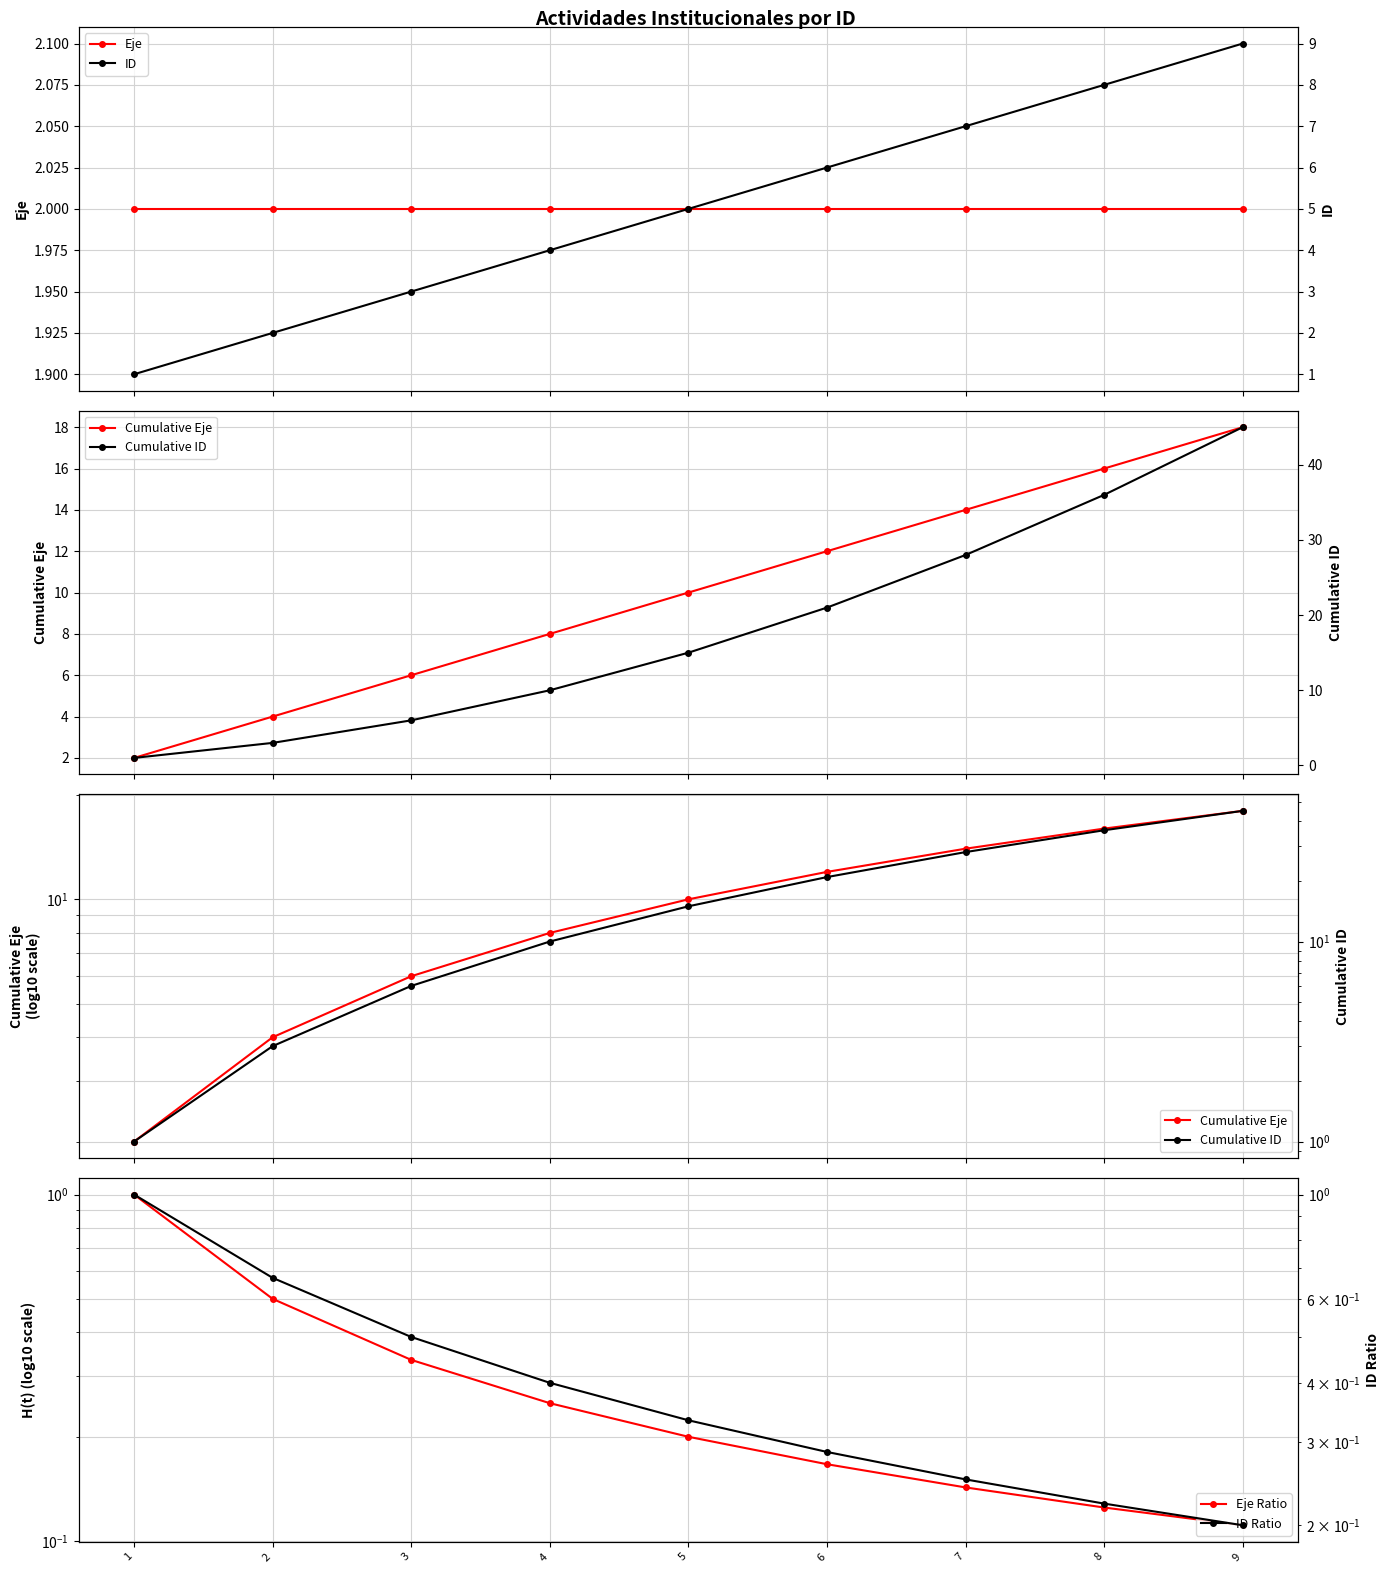

Reading left to right, extract all data points from this chart.

Eje: 1=2.0	2=2.0	3=2.0	4=2.0	5=2.0	6=2.0	7=2.0	8=2.0	9=2.0
Cumulative Eje: 1=2.0	2=4.0	3=6.0	4=8.0	5=10.0	6=12.0	7=14.0	8=16.0	9=18.0
Eje Ratio: 1=1.0	2=0.5	3=0.3	4=0.2	5=0.2	6=0.2	7=0.1	8=0.1	9=0.1
ID: 1=1.0	2=2.0	3=3.0	4=4.0	5=5.0	6=6.0	7=7.0	8=8.0	9=9.0
Cumulative ID: 1=1.0	2=3.0	3=6.0	4=10.0	5=15.0	6=21.0	7=28.0	8=36.0	9=45.0
ID Ratio: 1=1.0	2=0.7	3=0.5	4=0.4	5=0.3	6=0.3	7=0.2	8=0.2	9=0.2